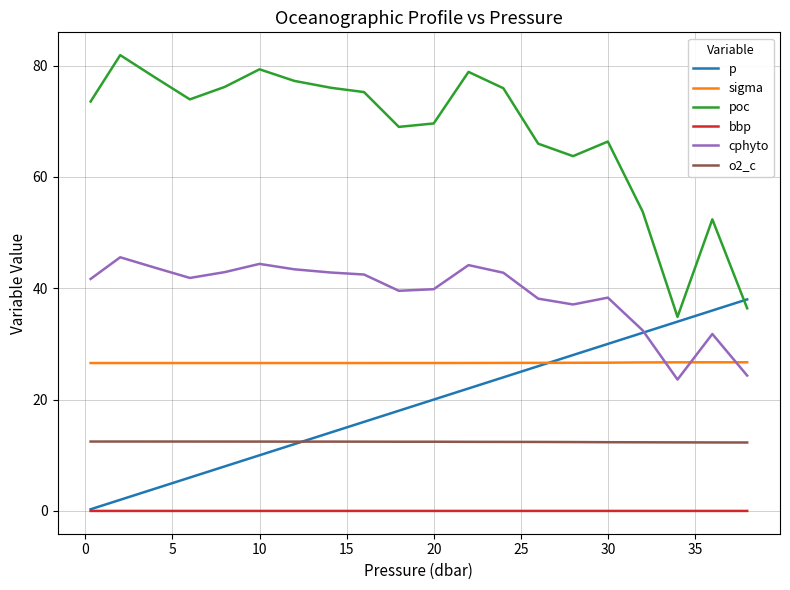

True or false: o2_c and sigma cross at least once.

False